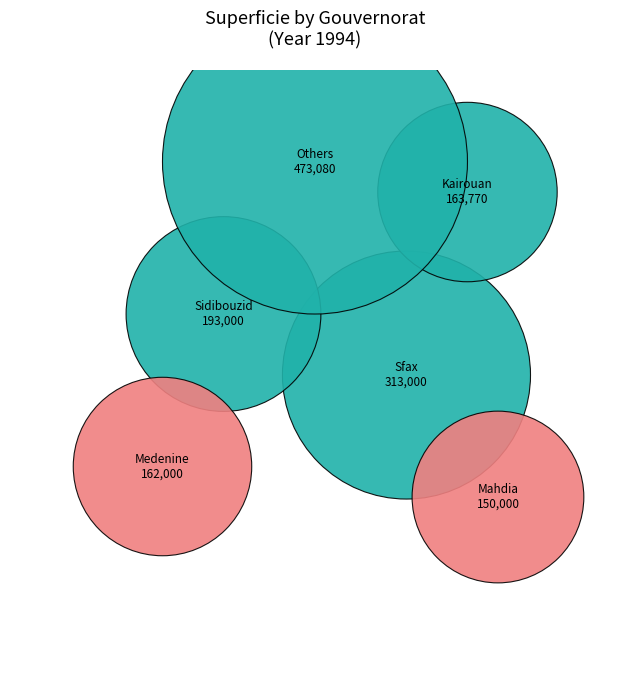

To the nearest percent, what portion does Medenine represent?

11%